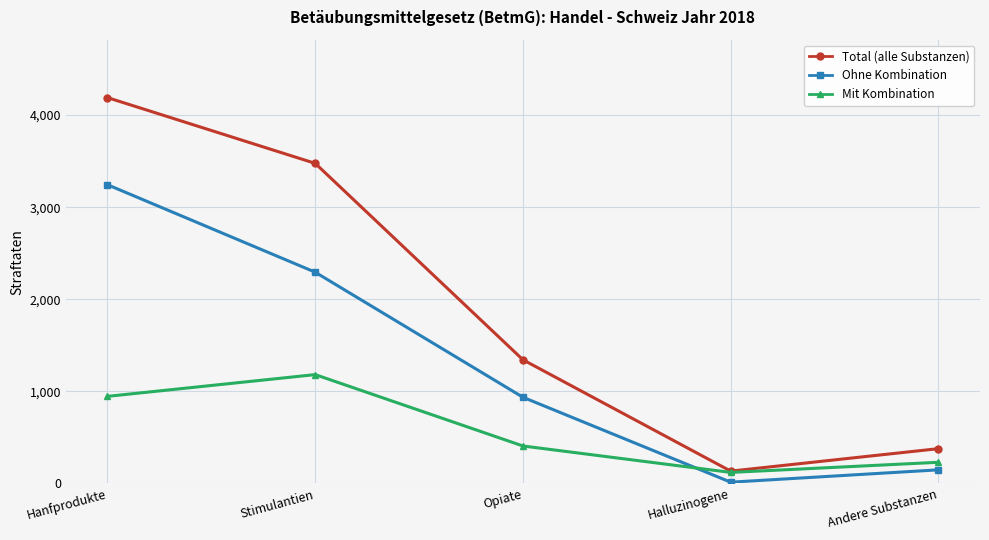

The value of Ohne Kombination at Opiate is 322. True or false?

False